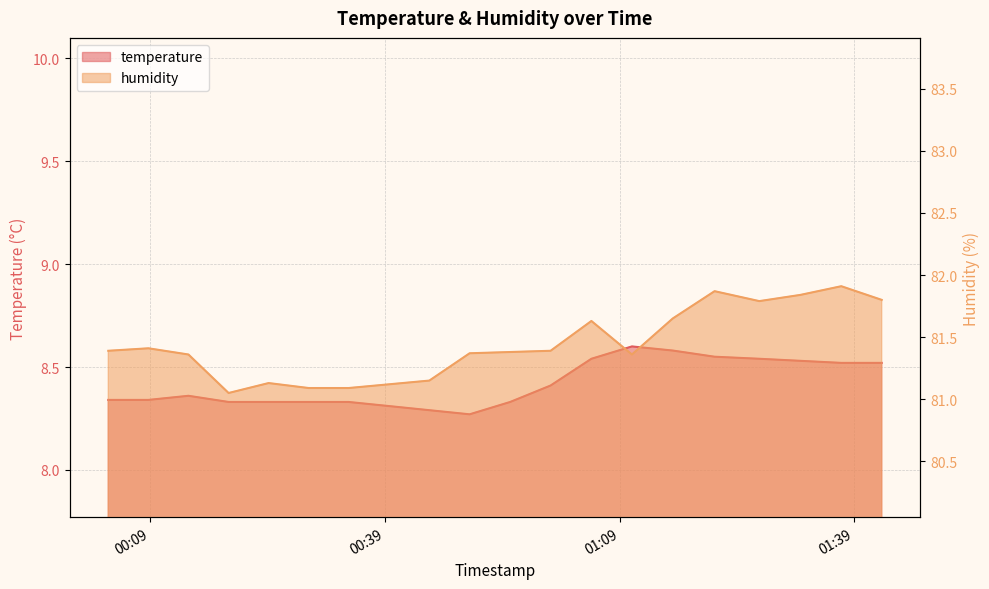

What is the label of the 10th point from the right?

2023-04-01T00:55:00